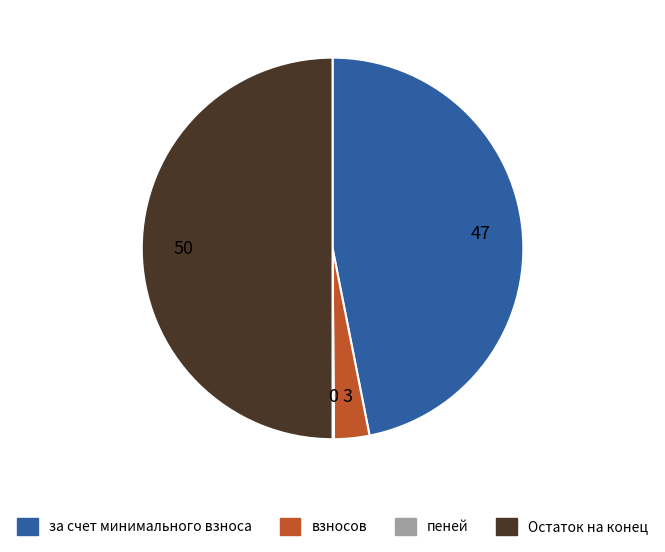

Approximately how many times larger is the value at Остаток на конец compared to взносов?

16.7